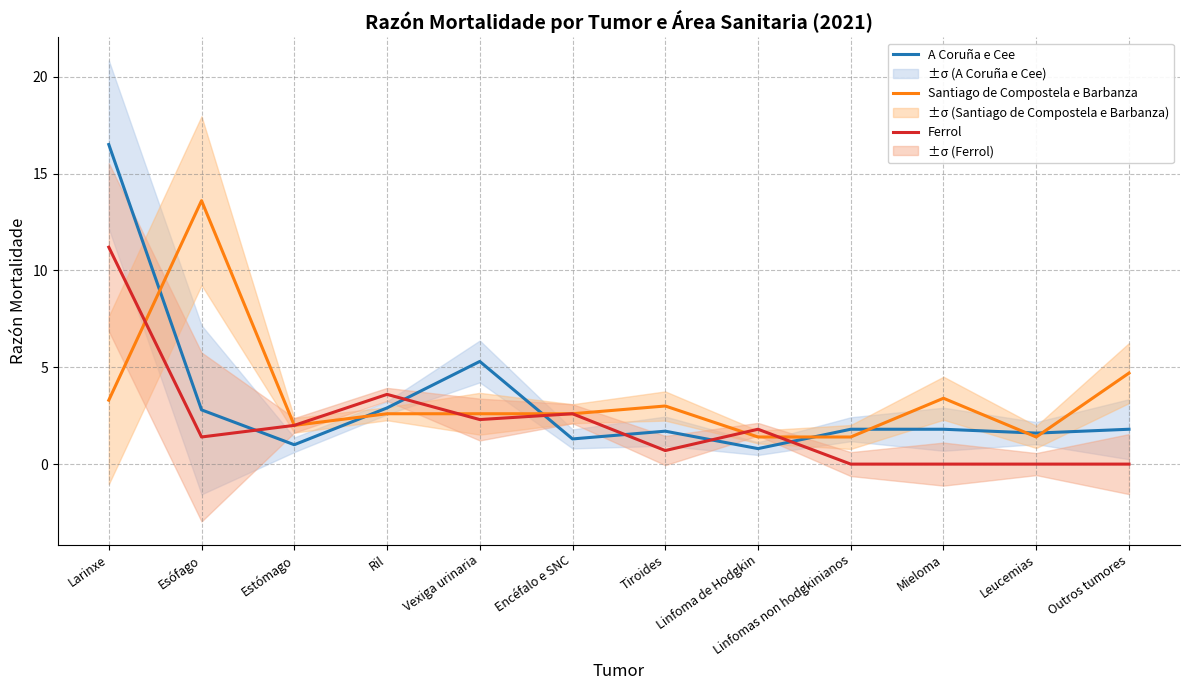

Where is the first local maximum for Ferrol?

Ril